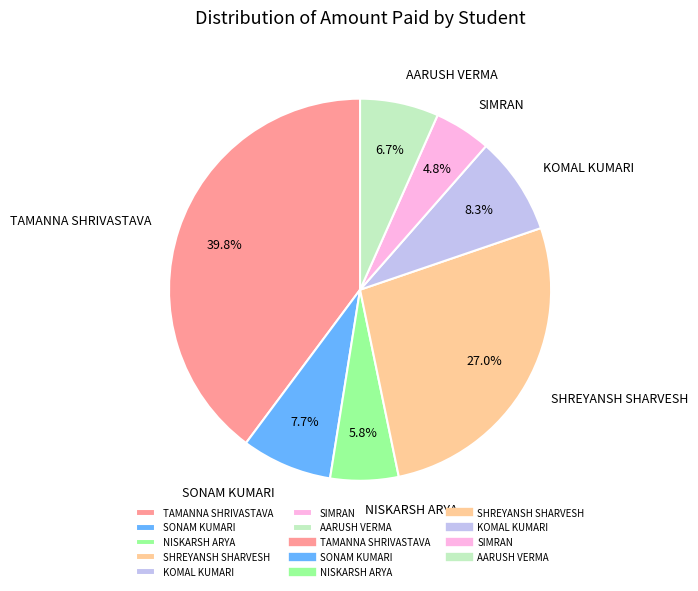

What percentage do SHREYANSH SHARVESH and KOMAL KUMARI together represent?

35.3%